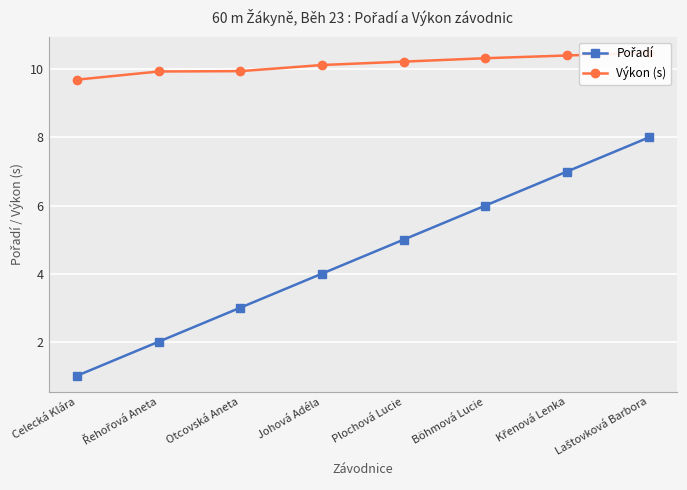

Rank the categories by Pořadí value from highest to lowest.

Laštovková Barbora, Křenová Lenka, Böhmová Lucie, Plochová Lucie, Johová Adéla, Otcovská Aneta, Řehořová Aneta, Celecká Klára